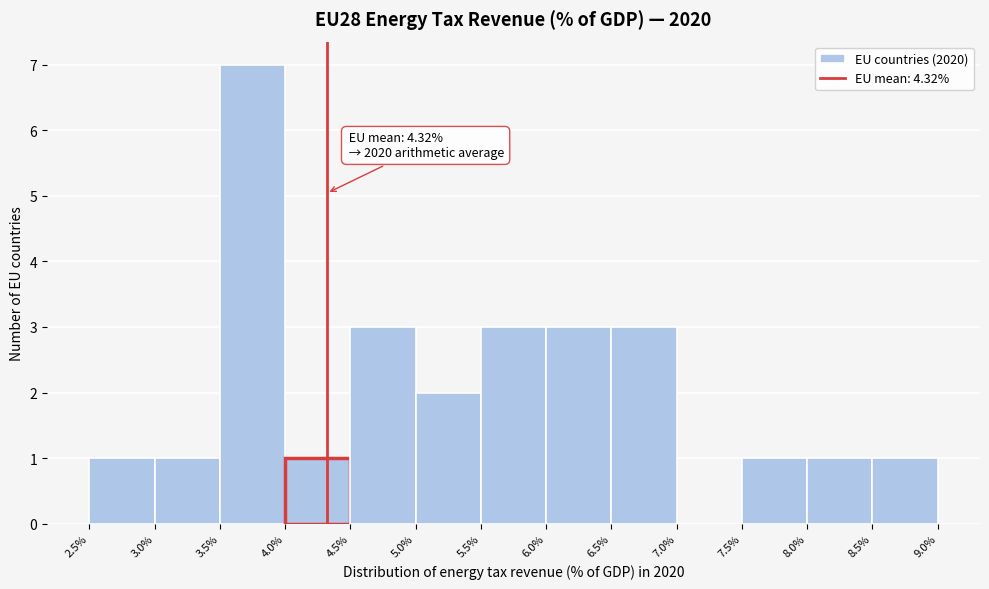

Which range on the x-axis has the tallest bar?

3.5% to 4.0%